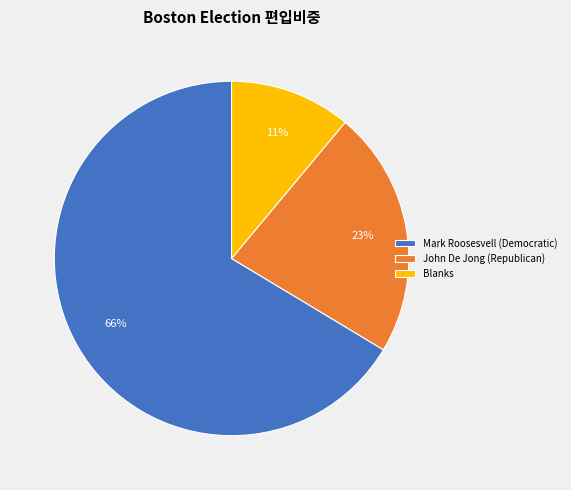

To the nearest percent, what portion does Mark Roosesvell (Democratic) represent?

66%